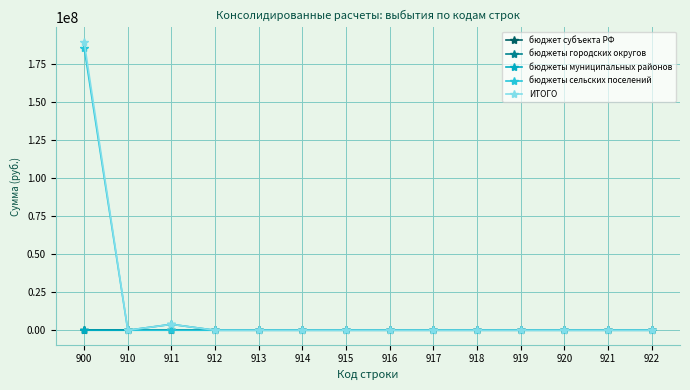

Between 914 and 918, which is larger?

914